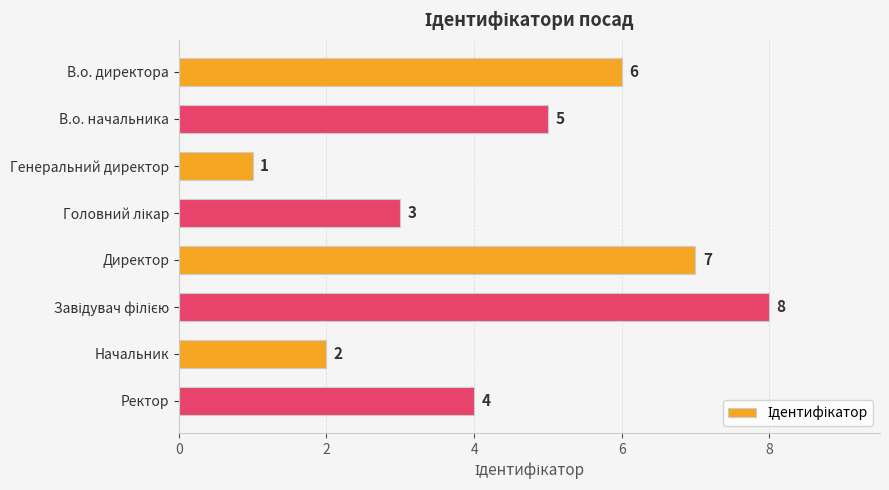

The value at Ректор is 4. True or false?

True